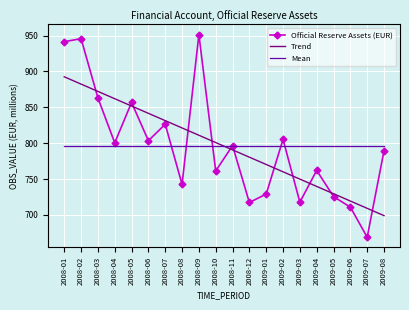

True or false: there are more than 0 points higher than both neighbors.

True